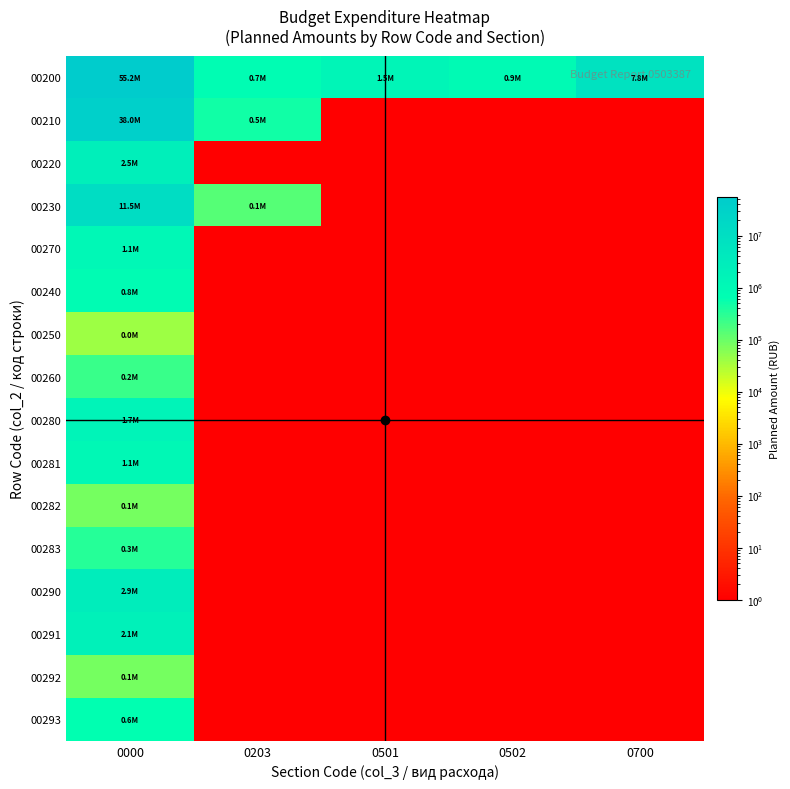

List the series in order of their peak value, lowest first.

00250, 00282, 00292, 00260, 00283, 00293, 00240, 00281, 00270, 00280, 00291, 00220, 00290, 00230, 00210, 00200